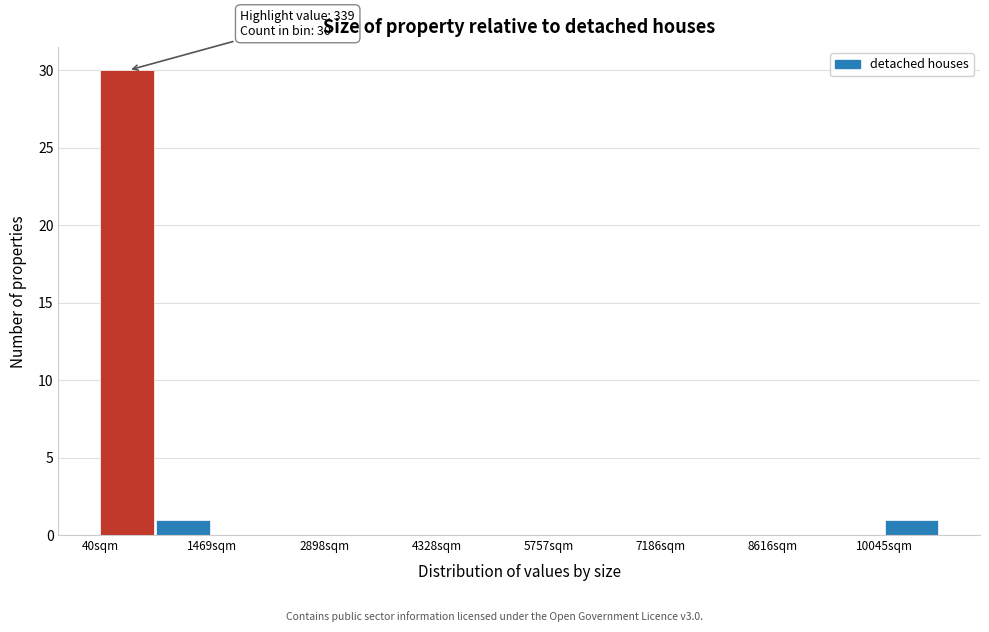

Read against the x-axis, roughly where is the centre of the tallest bar?

400